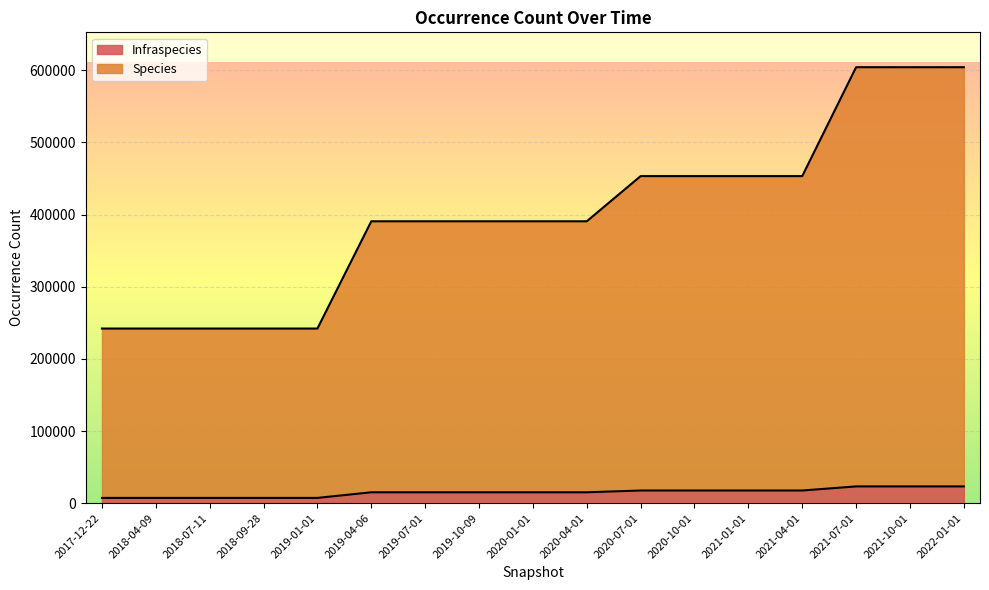

Rank the series by their maximum value, from highest to lowest.

Species, Infraspecies